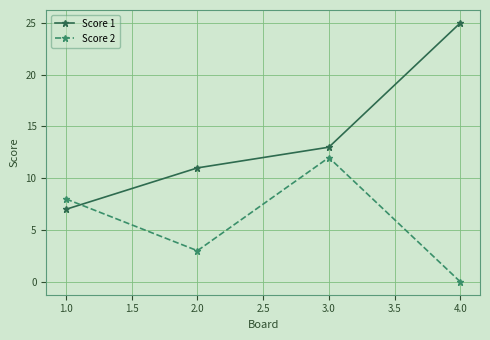

Which series has the largest total across all categories?

Score 1